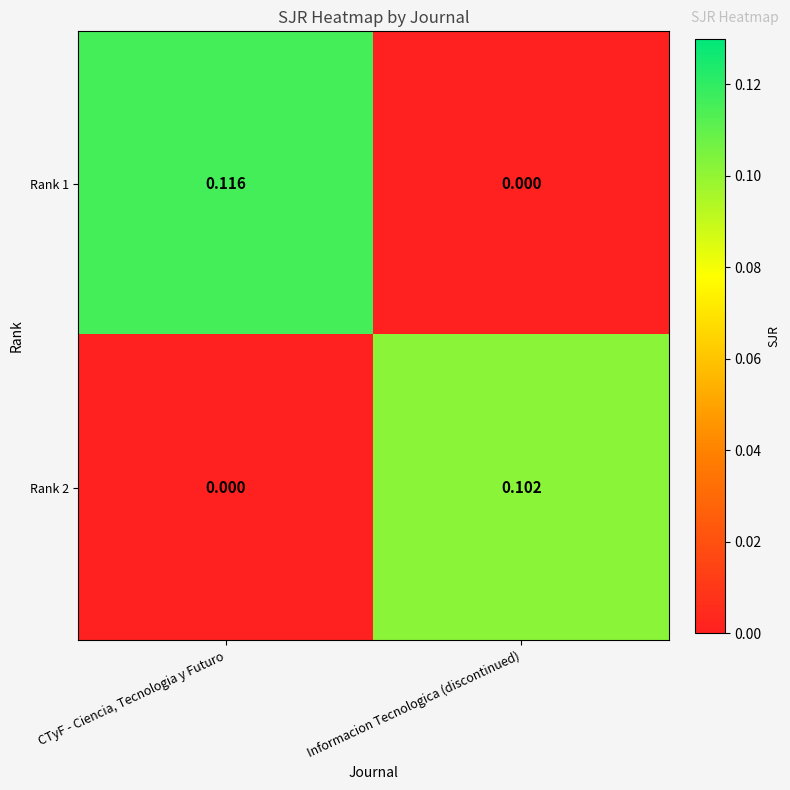

List the series in order of their overall mean, highest first.

Rank 1, Rank 2